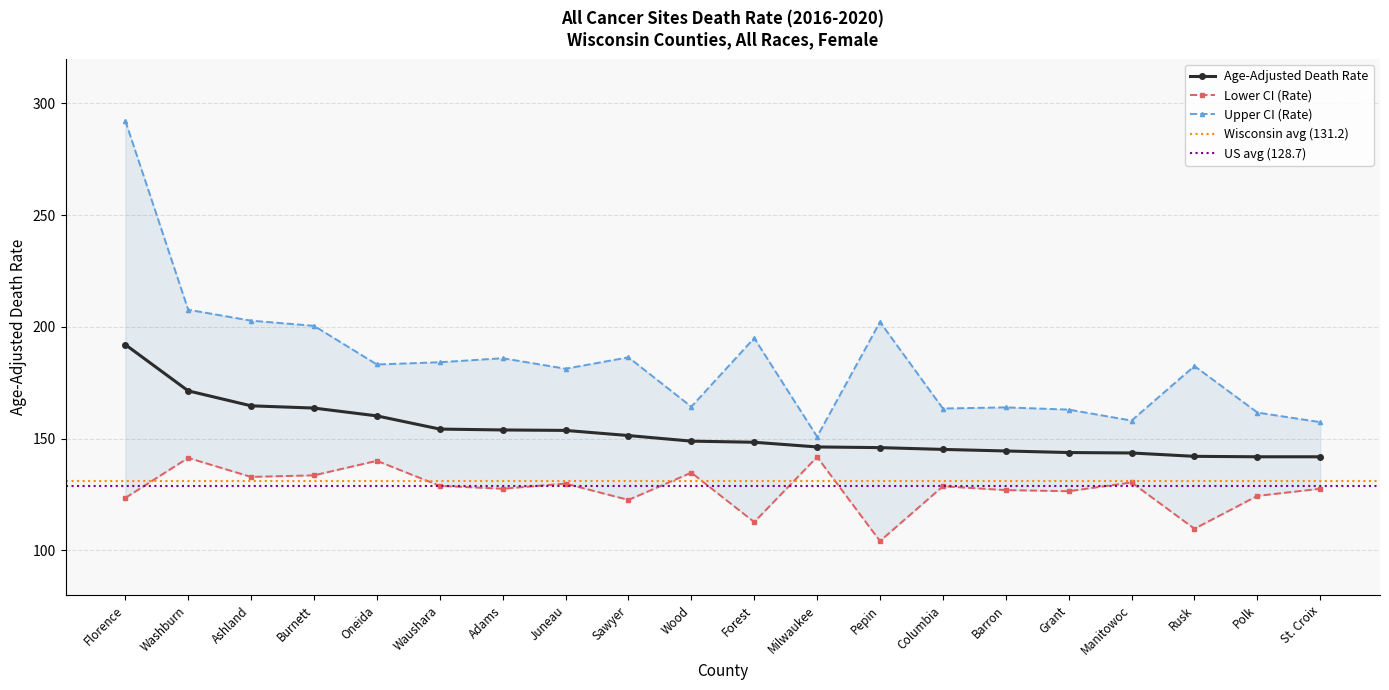

Which series changed the most between Washburn and Columbia?

Upper CI (Rate)